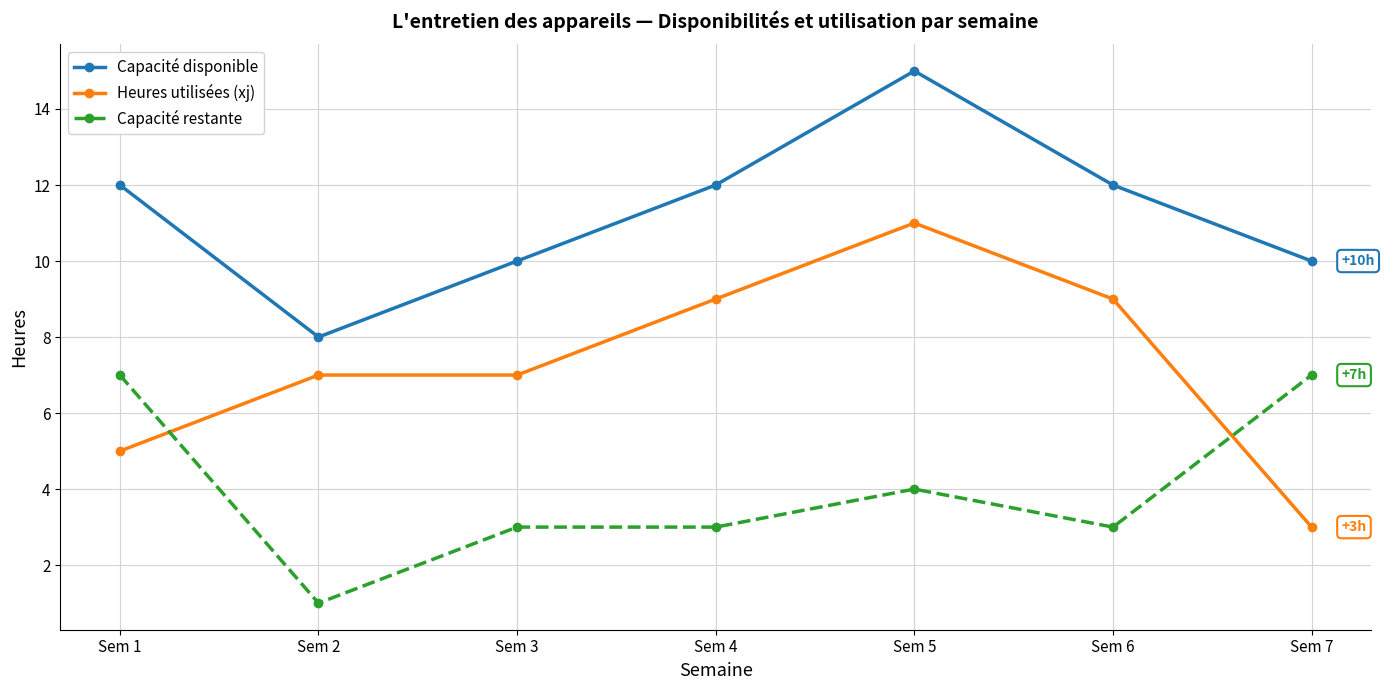

Reading left to right, what are all the values shown in this chart?

Capacité disponible: Sem 1=12	Sem 2=8	Sem 3=10	Sem 4=12	Sem 5=15	Sem 6=12	Sem 7=10
Heures utilisées (xj): Sem 1=5	Sem 2=7	Sem 3=7	Sem 4=9	Sem 5=11	Sem 6=9	Sem 7=3
Capacité restante: Sem 1=7	Sem 2=1	Sem 3=3	Sem 4=3	Sem 5=4	Sem 6=3	Sem 7=7